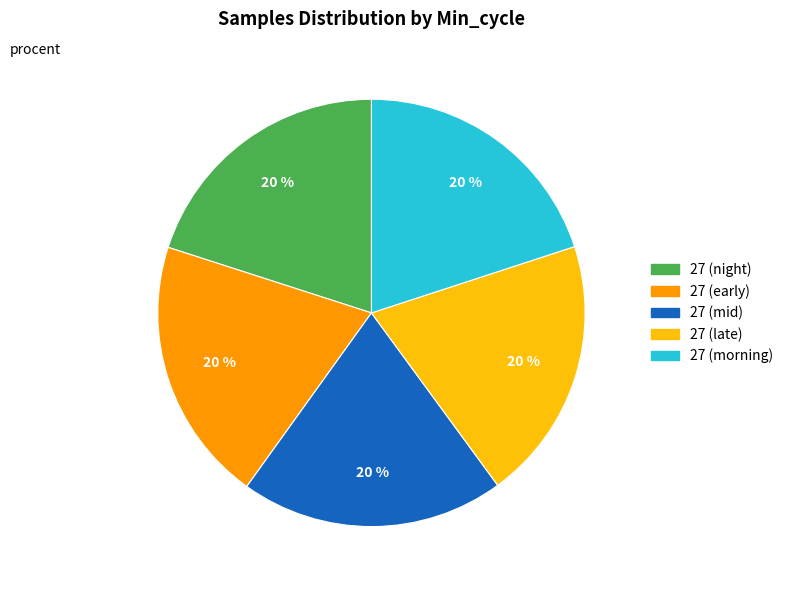

Is there any slice that represents more than half of the pie?

No